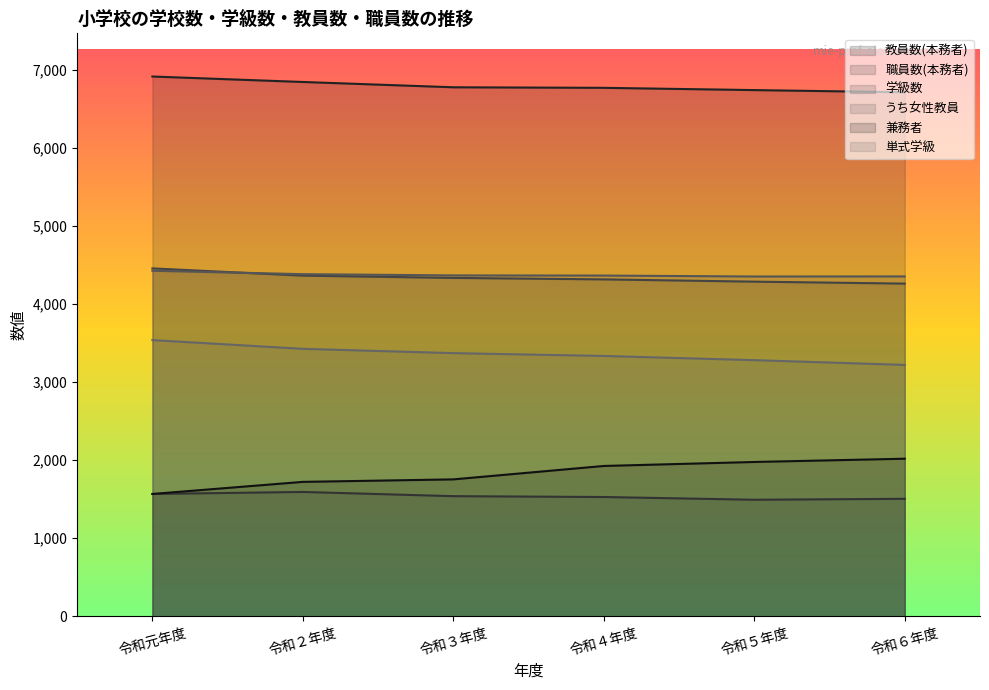

Which label corresponds to the largest value in the chart?

令和元年度